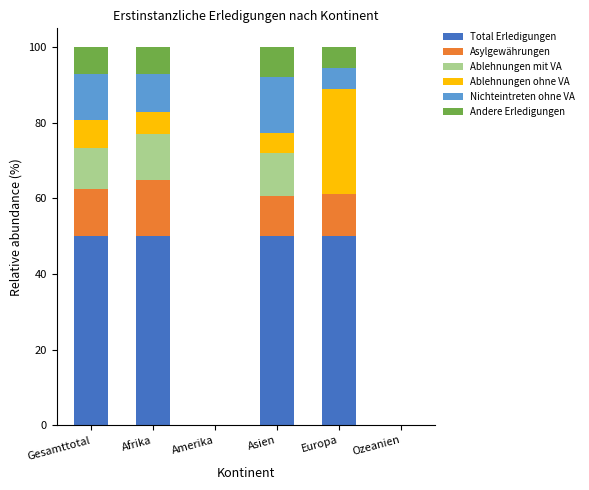

Is it true that Total Erledigungen equals 32.6 at Asien?

False